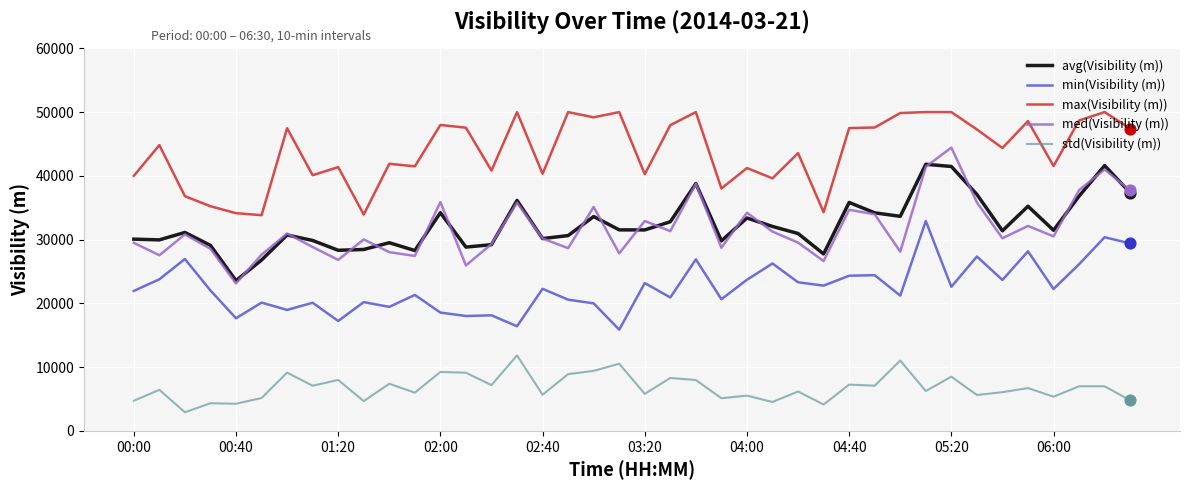

At how many categories does at least one series exceed 18061?

40